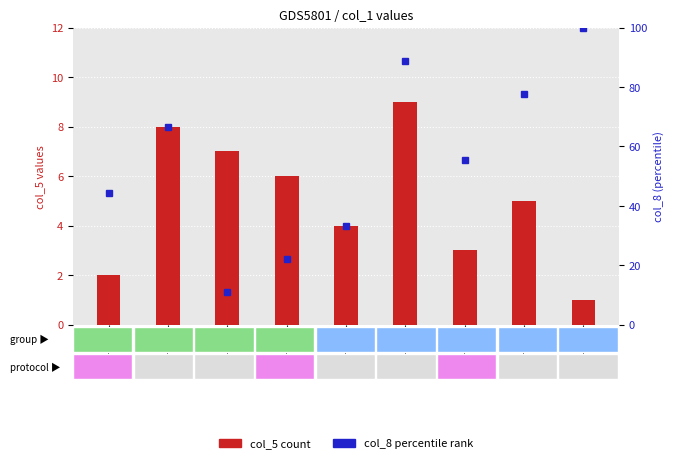

What is the smallest value displayed?

1.0